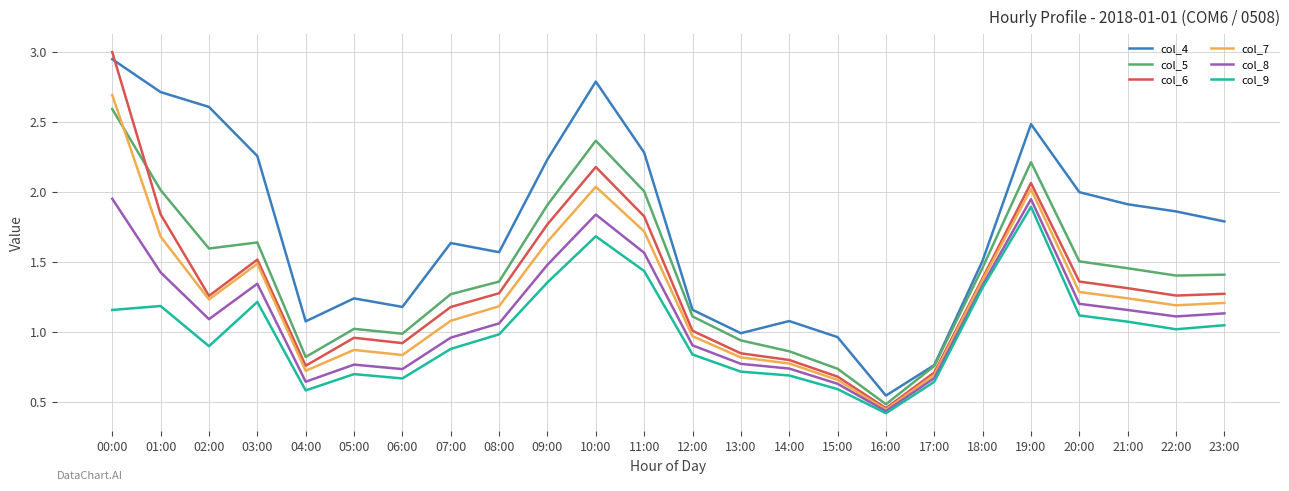

How many values in the col_9 series are below 1?

12